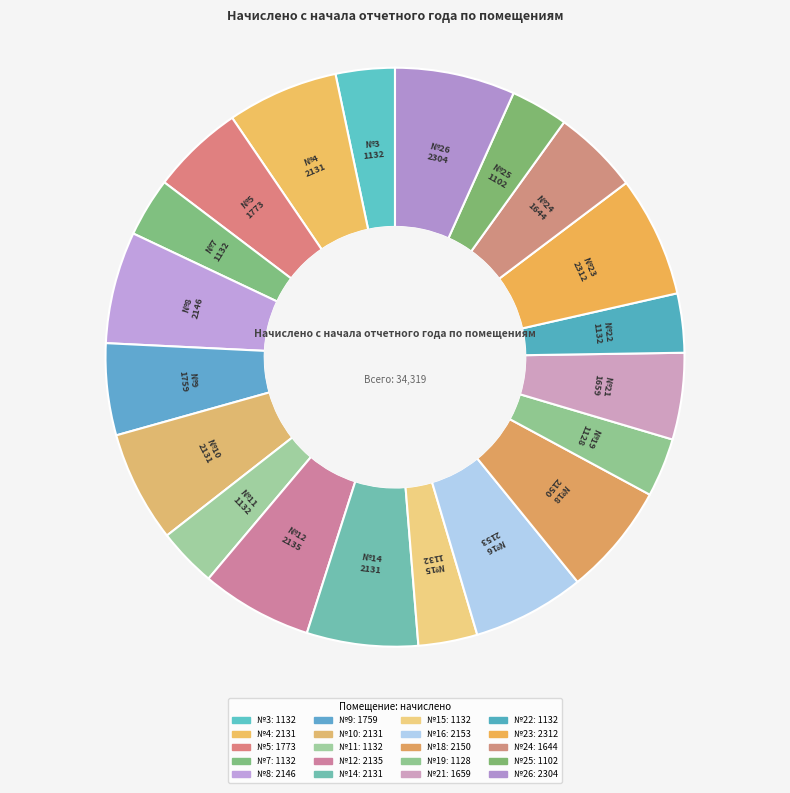

Rank the categories by value from highest to lowest.

23, 26, 16, 18, 8, 12, 4, 10, 14, 5, 9, 21, 24, 3, 7, 11, 15, 22, 19, 25